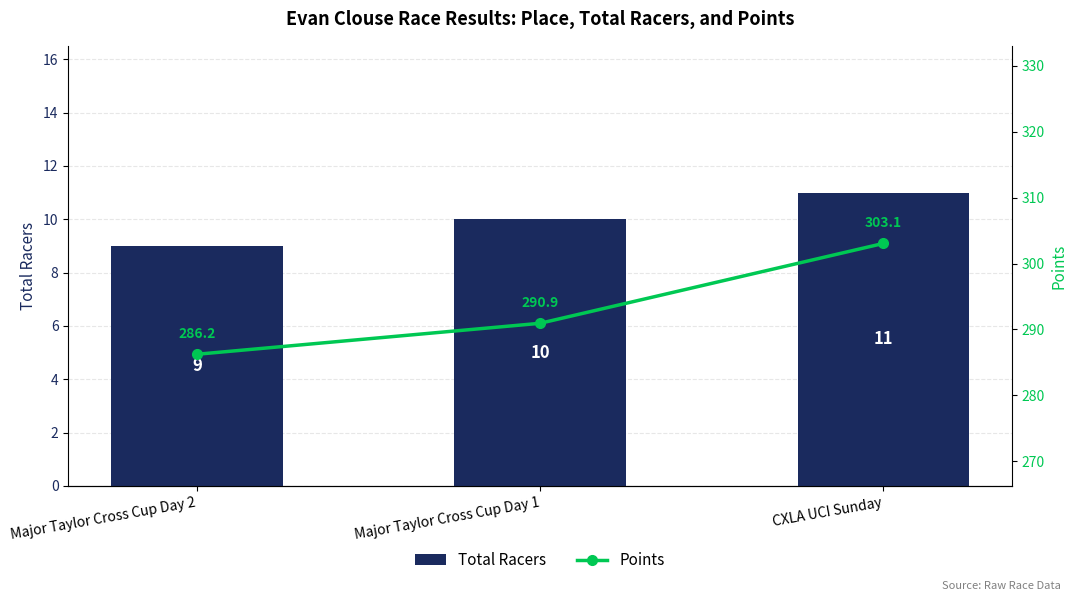

What is the difference between the maximum and minimum values in the Total Racers series?

2